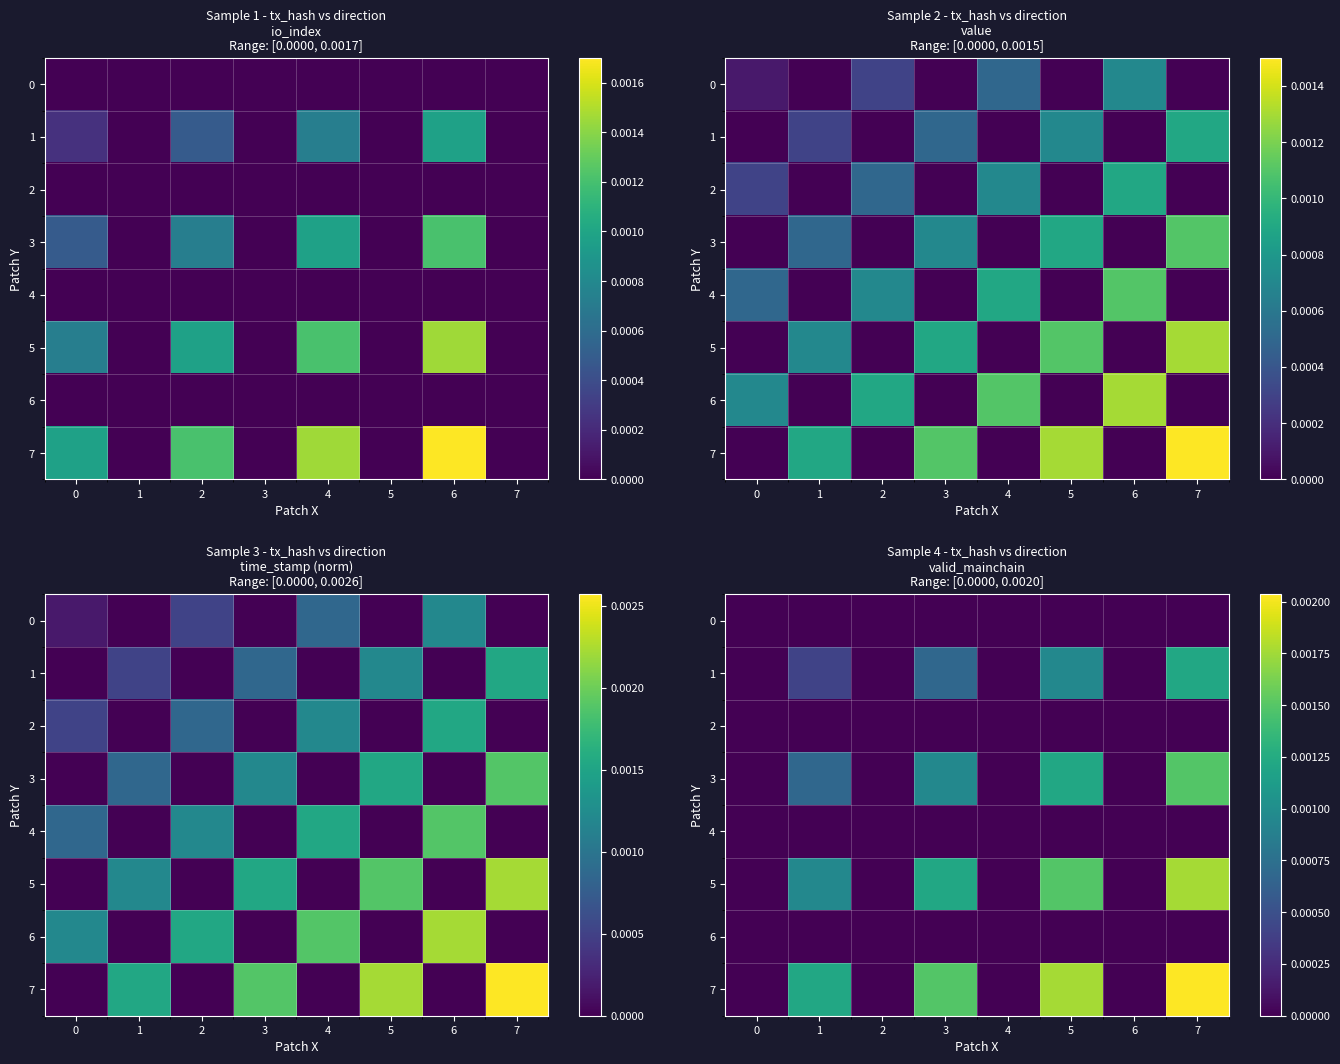

True or false: 7 has a value of 0.0 at 7.

False